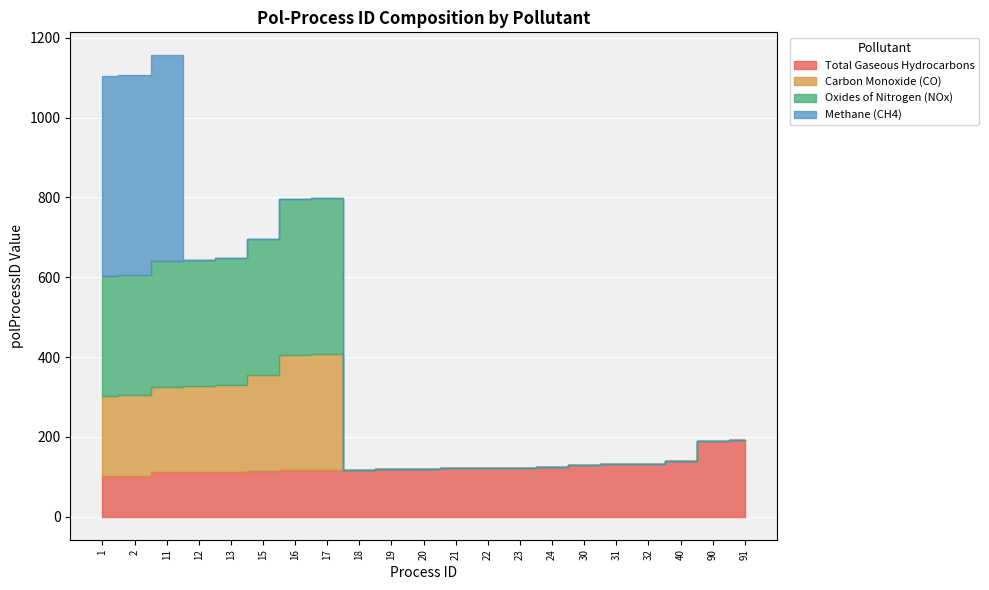

Reading right to left, what are all the values shown in this chart?

Total Gaseous Hydrocarbons: 91=191	90=190	40=140	32=132	31=131	30=130	24=124	23=123	22=122	21=121	20=120	19=119	18=118	17=117	16=116	15=115	13=113	12=112	11=111	2=102	1=101
Carbon Monoxide (CO): 91=0	90=0	40=0	32=0	31=0	30=0	24=0	23=0	22=0	21=0	20=0	19=0	18=0	17=291	16=290	15=240	13=217	12=216	11=215	2=202	1=201
Oxides of Nitrogen (NOx): 91=0	90=0	40=0	32=0	31=0	30=0	24=0	23=0	22=0	21=0	20=0	19=0	18=0	17=391	16=390	15=340	13=317	12=316	11=315	2=302	1=301
Methane (CH4): 91=0	90=0	40=0	32=0	31=0	30=0	24=0	23=0	22=0	21=0	20=0	19=0	18=0	17=0	16=0	15=0	13=0	12=0	11=515	2=502	1=501